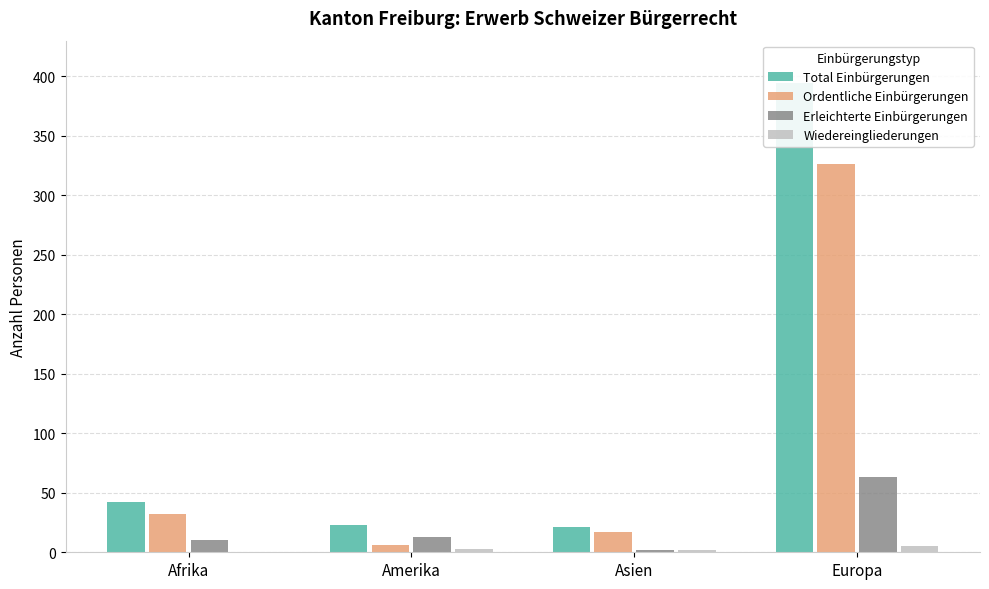

Which series has the largest total across all categories?

Total Einbürgerungen